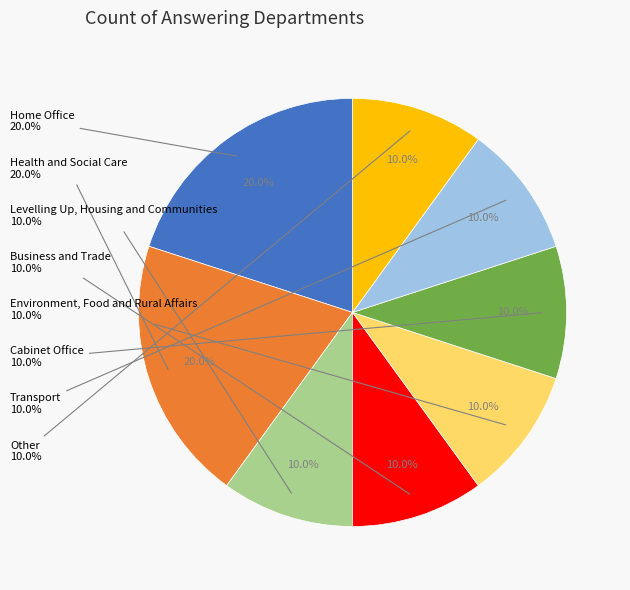

To the nearest percent, what percentage of the pie is Environment, Food and Rural Affairs?

10%